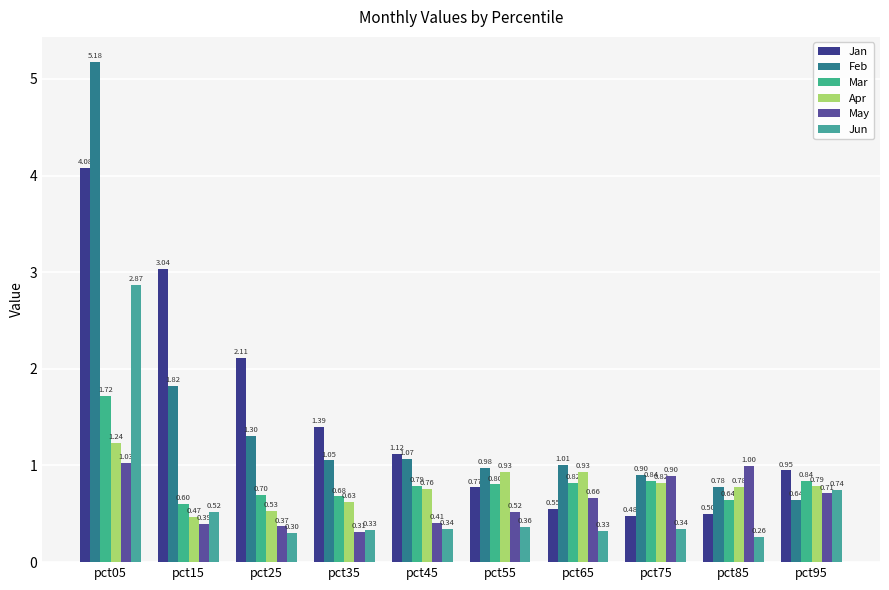

What is the value of the Jun bar at the 8th from the left?

0.3